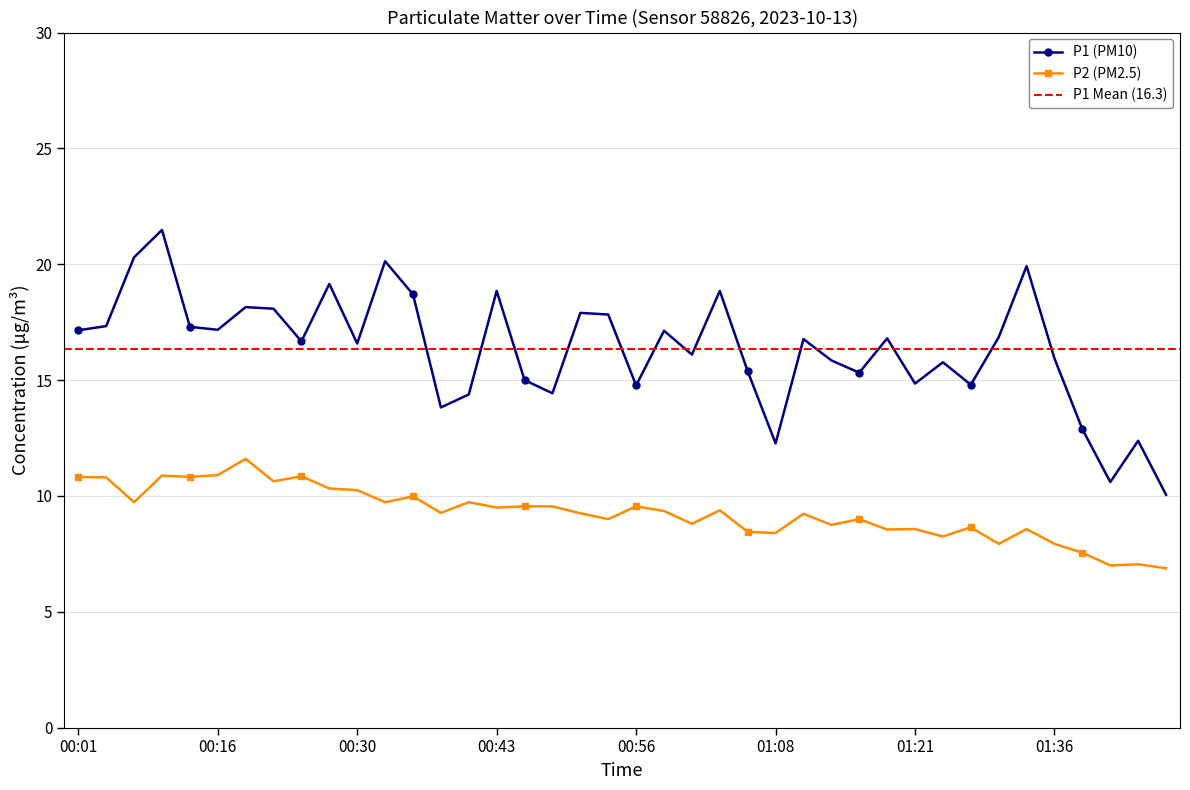

What is the value of the P1 (PM10) point at the 18th from the left?

14.4